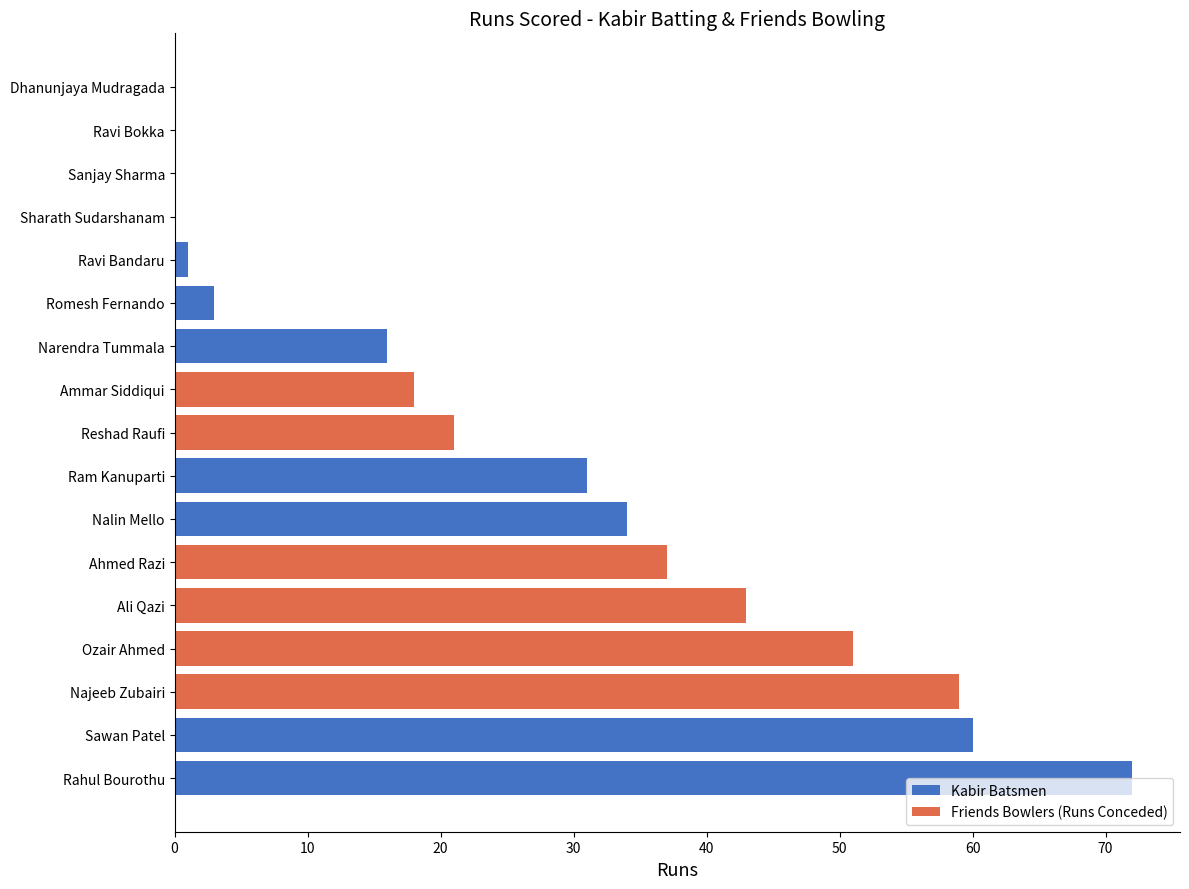

Are the bars horizontal?

Yes